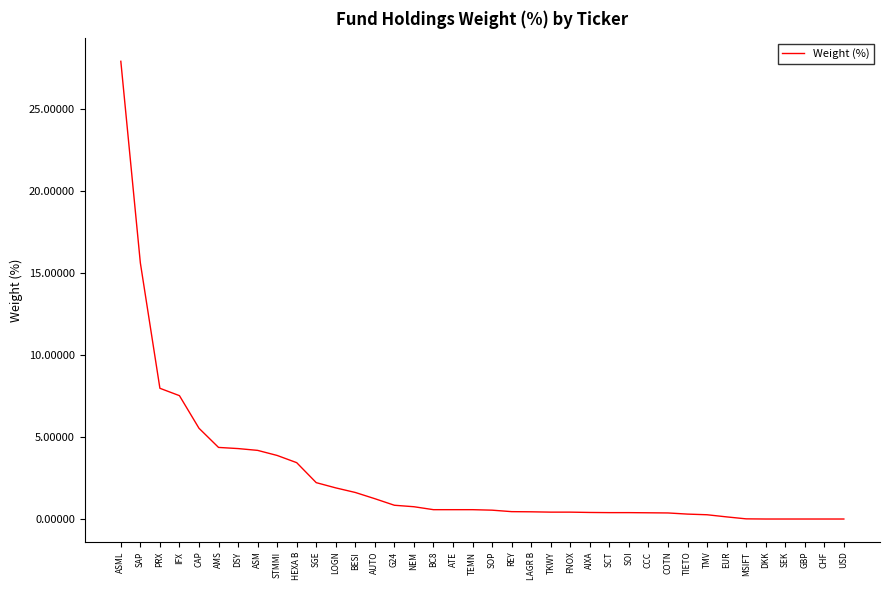

What position from the left is STMMI?

9